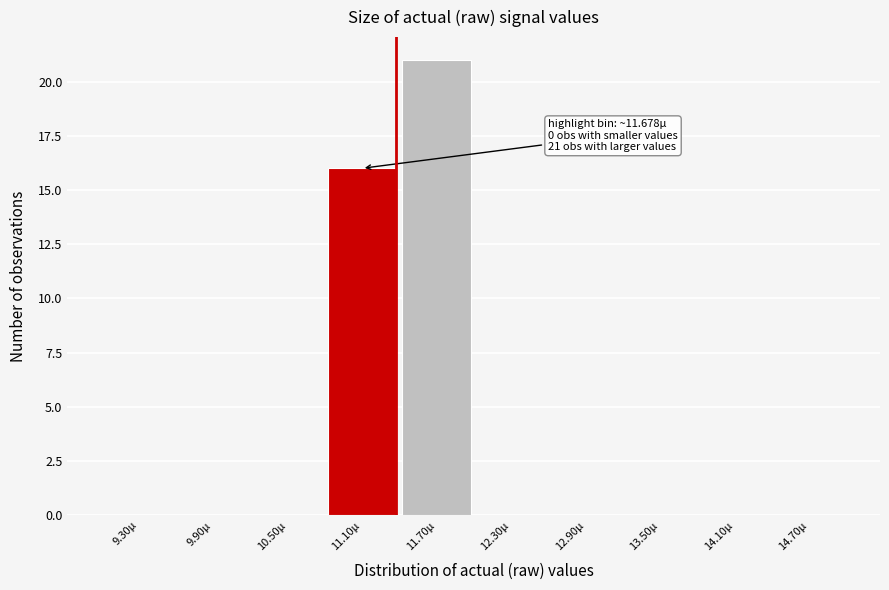

Reading left to right, list all the values displayed in this chart.

9.30µ=0	9.90µ=0	10.50µ=0	11.10µ=16	11.70µ=21	12.30µ=0	12.90µ=0	13.50µ=0	14.10µ=0	14.70µ=0